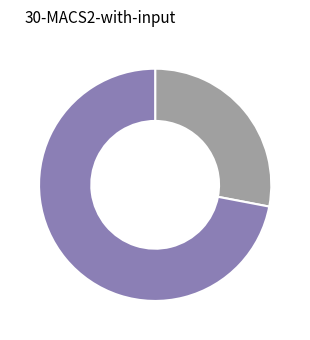

Is there any slice that represents more than half of the pie?

Yes